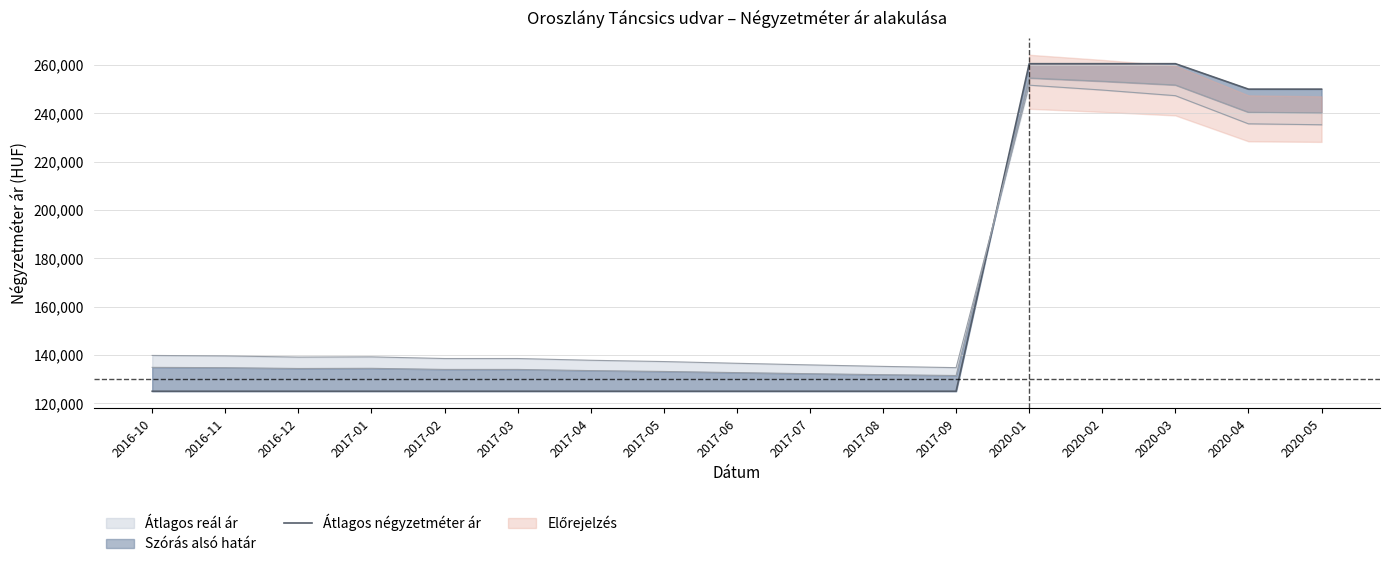

The chart shows a value of 403147 at 2020-02. True or false?

False